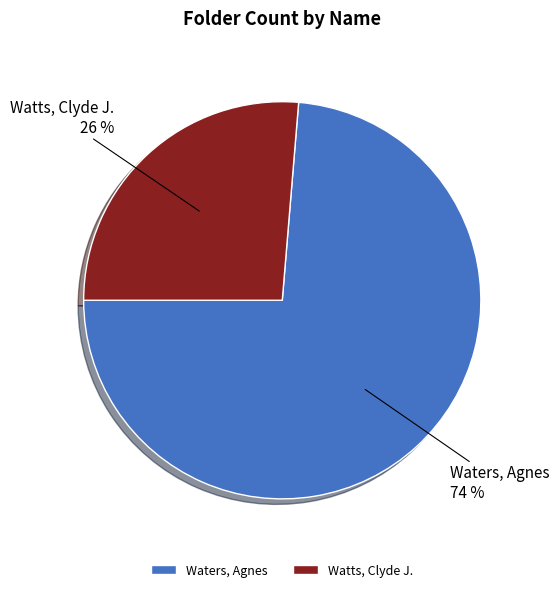

Is the sum of Watts, Clyde J. and Waters, Agnes greater than half?

Yes